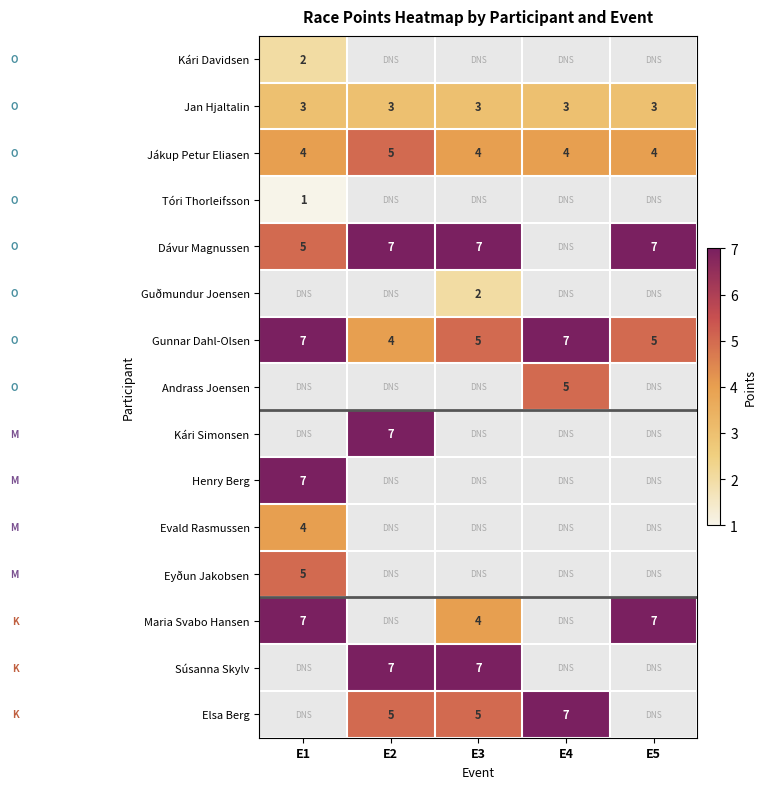

The Jan Hjaltalin series shows 3 at E4. True or false?

True